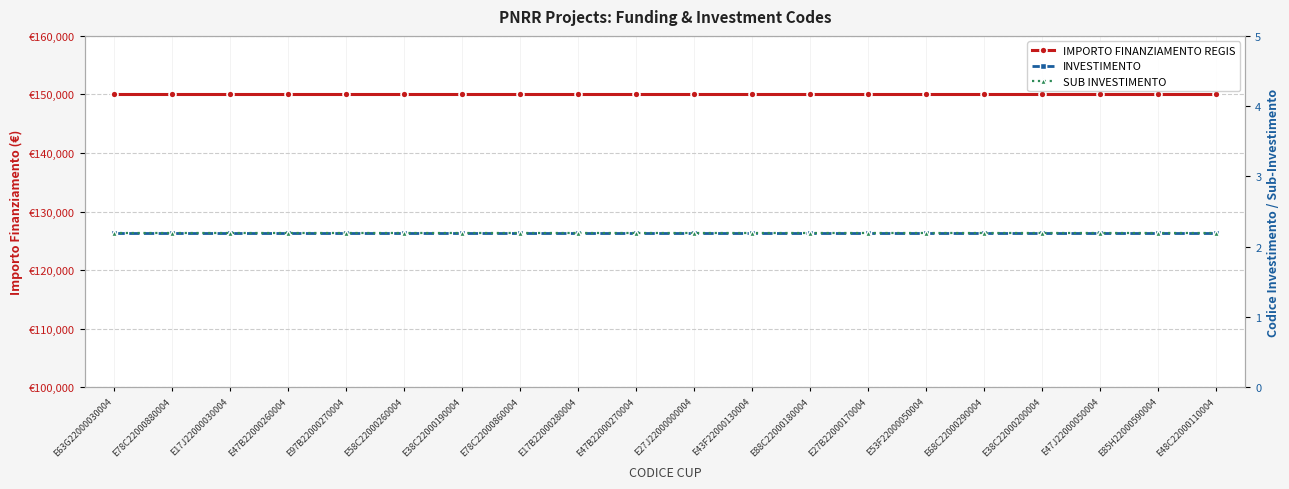

True or false: INVESTIMENTO and IMPORTO FINANZIAMENTO REGIS cross at least once.

False